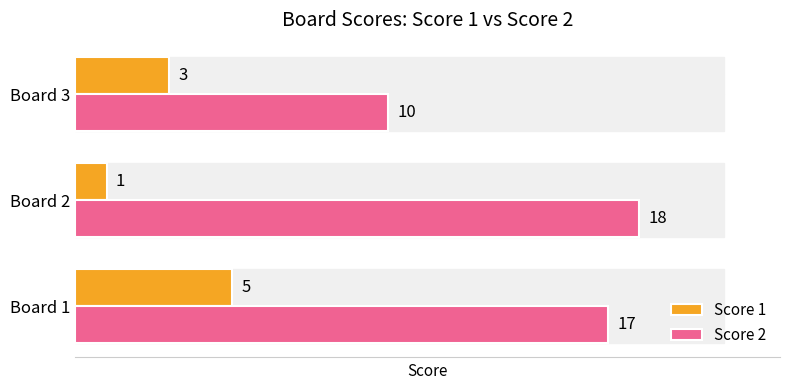

Count the Score 1 values in the range 1 to 5.

3